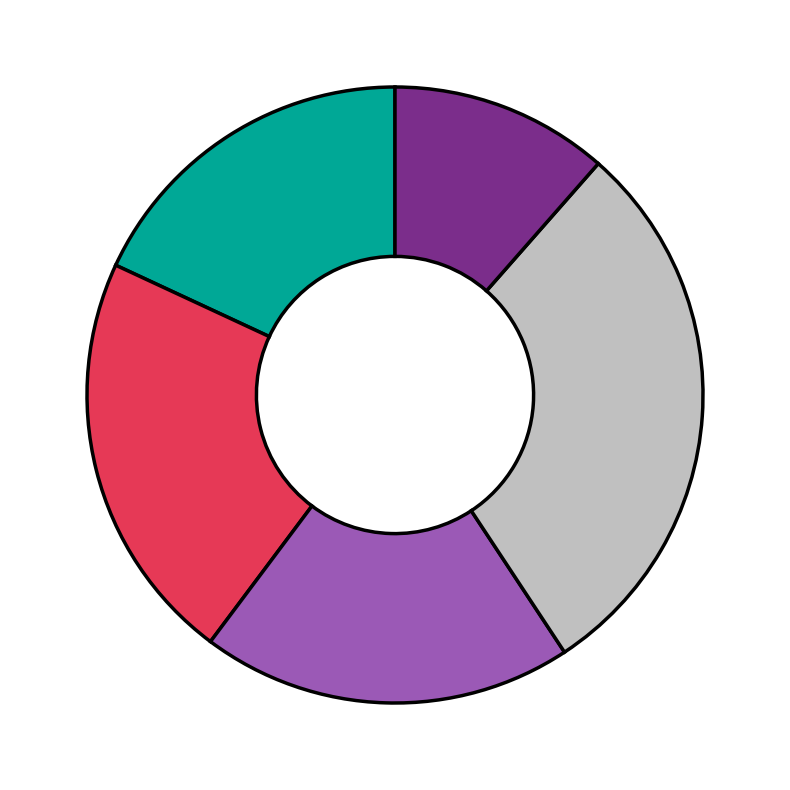

How many segments does this pie chart have?

5